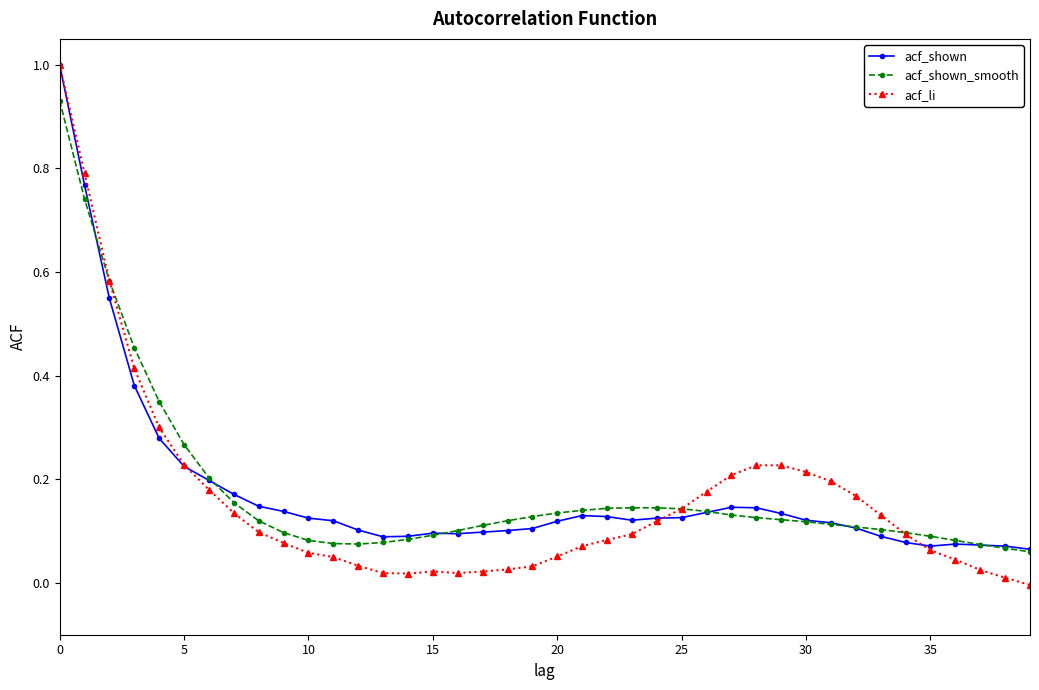

What is the highest value of the acf_shown series?

1.0